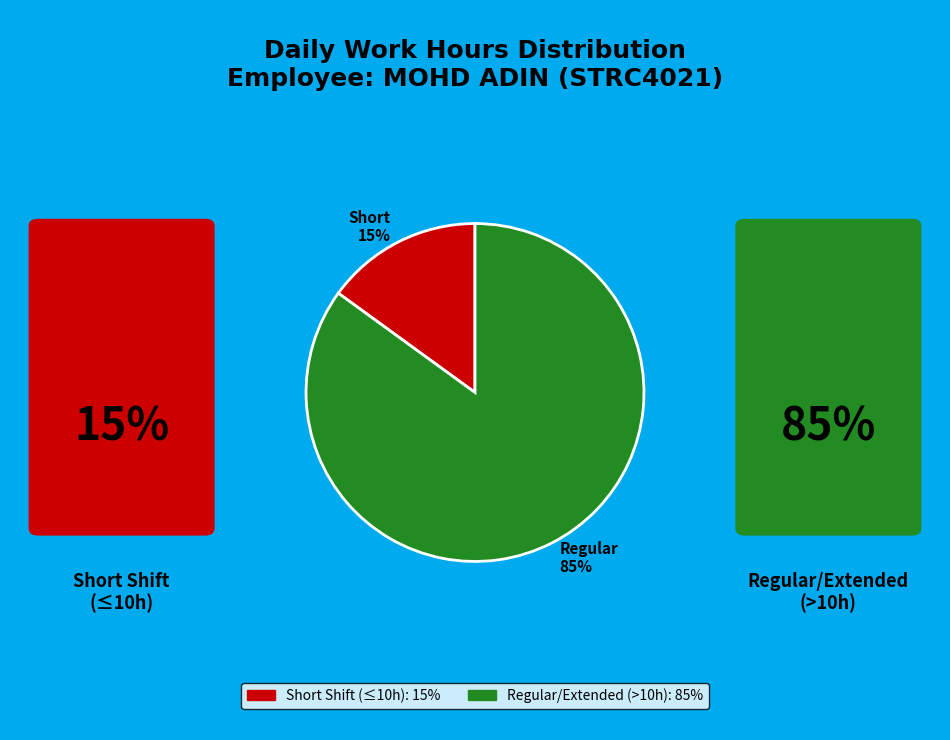

What is the largest slice in the pie chart?

Regular 85%